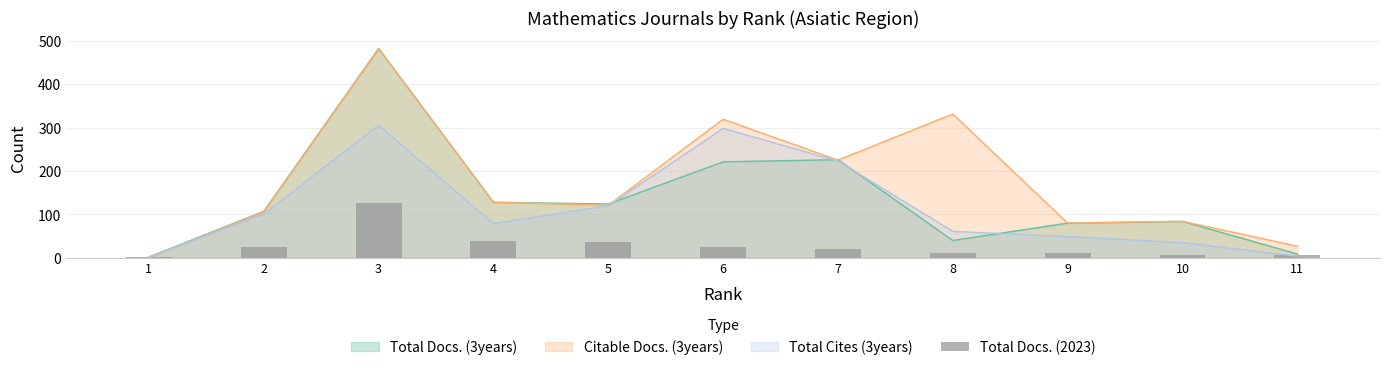

Is it true that Total Docs. (3years) equals 9 at 11?

True